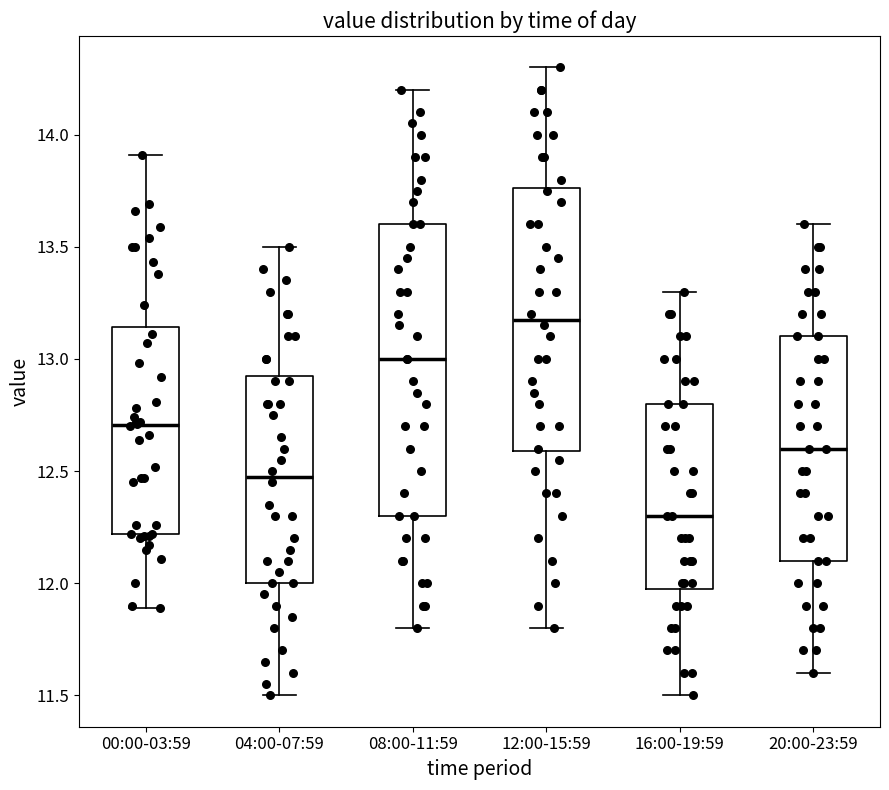

Where does the median line of the box for 08:00-11:59 sit on the y-axis? The values are not printed on the chart, so give them approximately, as read against the axis.

13.00